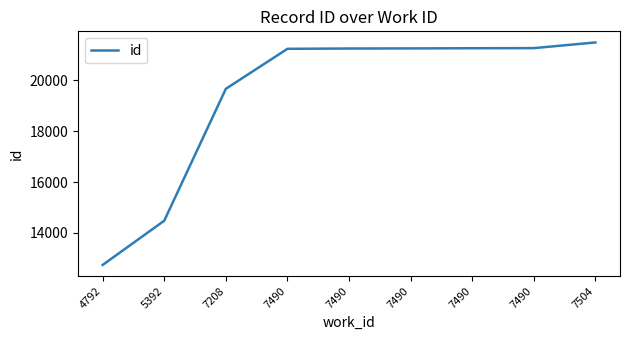

How many lines are shown in the chart?

1